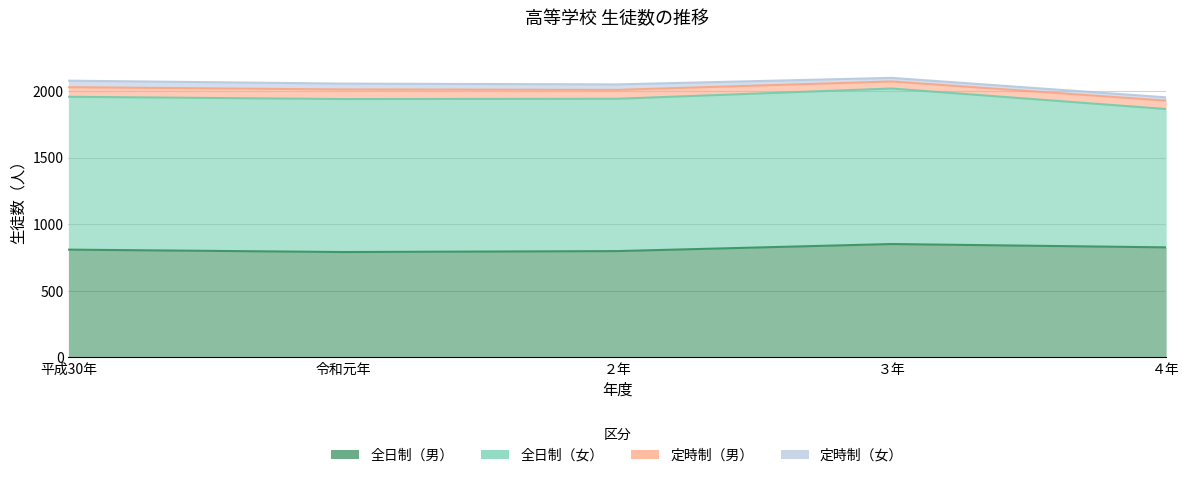

What is the maximum value shown in the chart?

1167